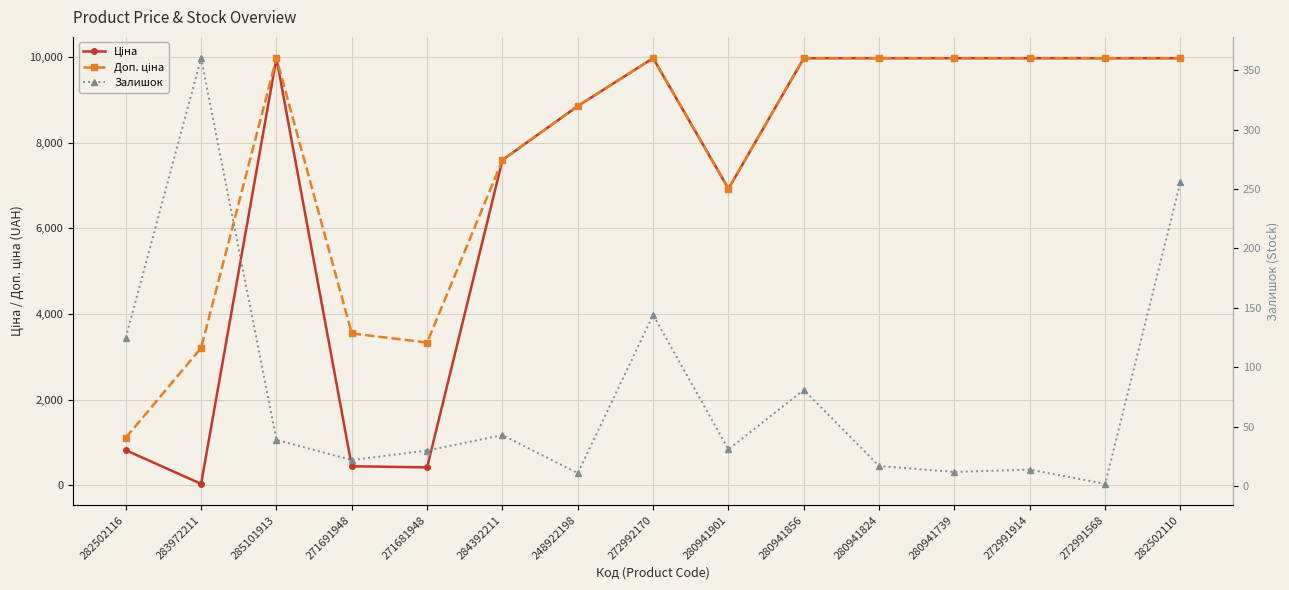

What is the label of the 8th point from the left?

272992170